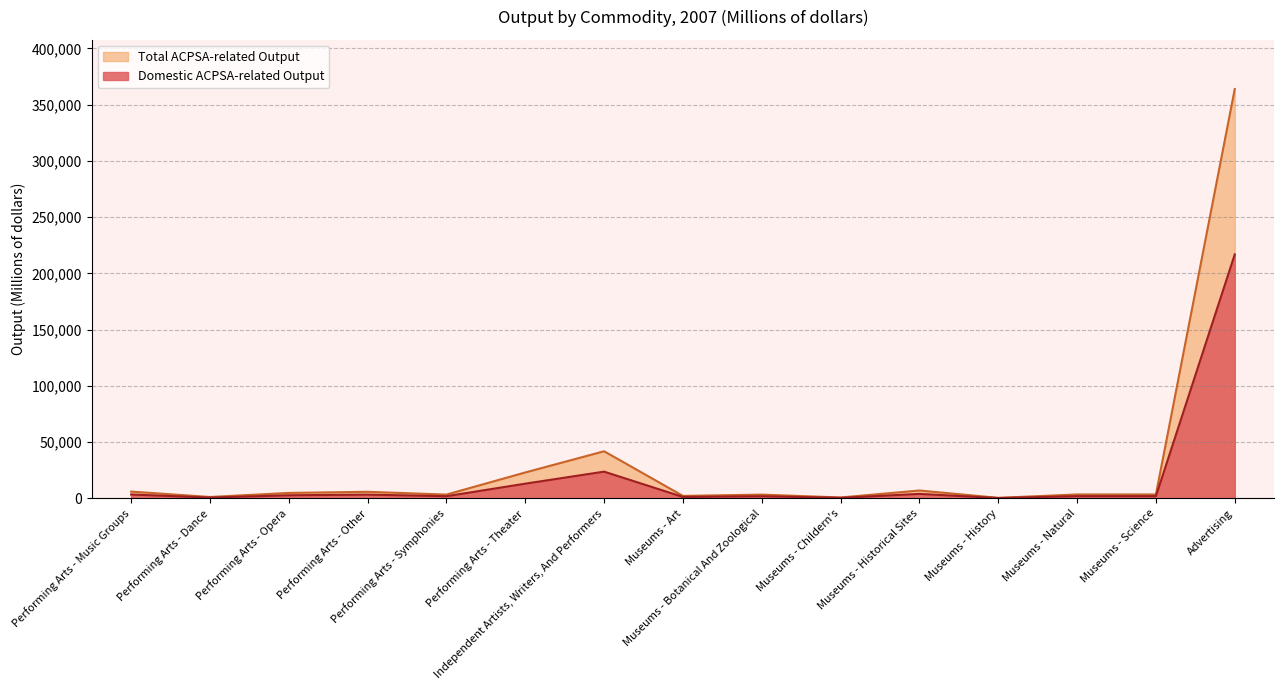

In Total ACPSA-related Output, how many points are lower than both neighbors (excluding endpoints)?

5